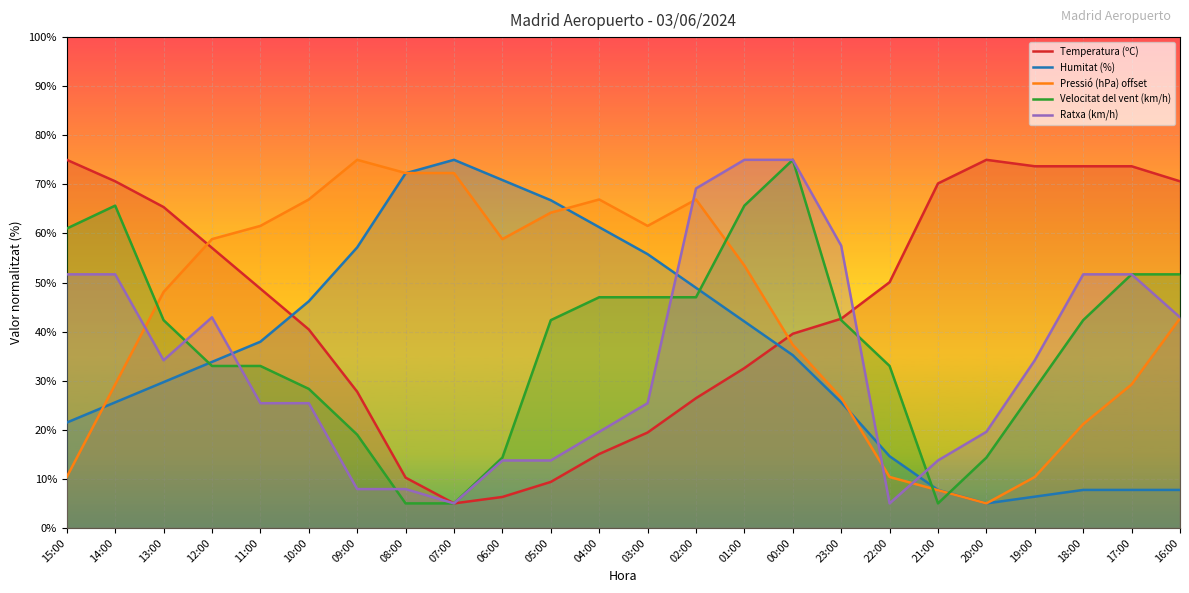

Which has a higher value, 14:00 or 23:00?

14:00